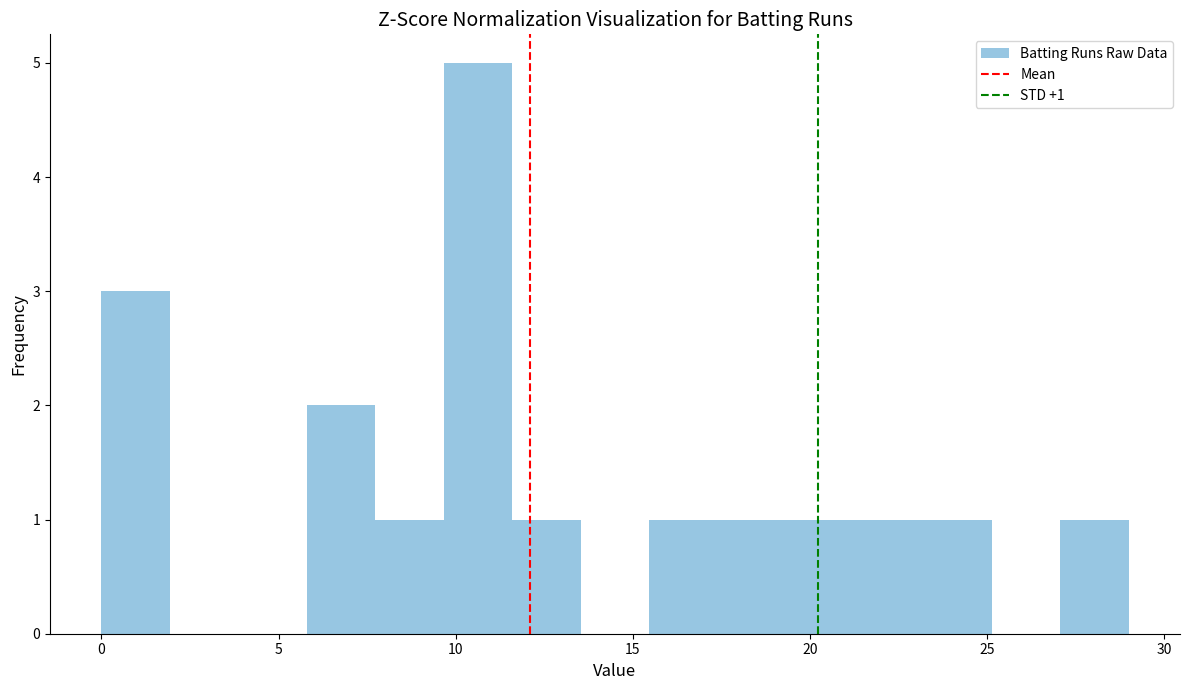

Read against the x-axis, roughly where is the centre of the tallest bar?

10.5